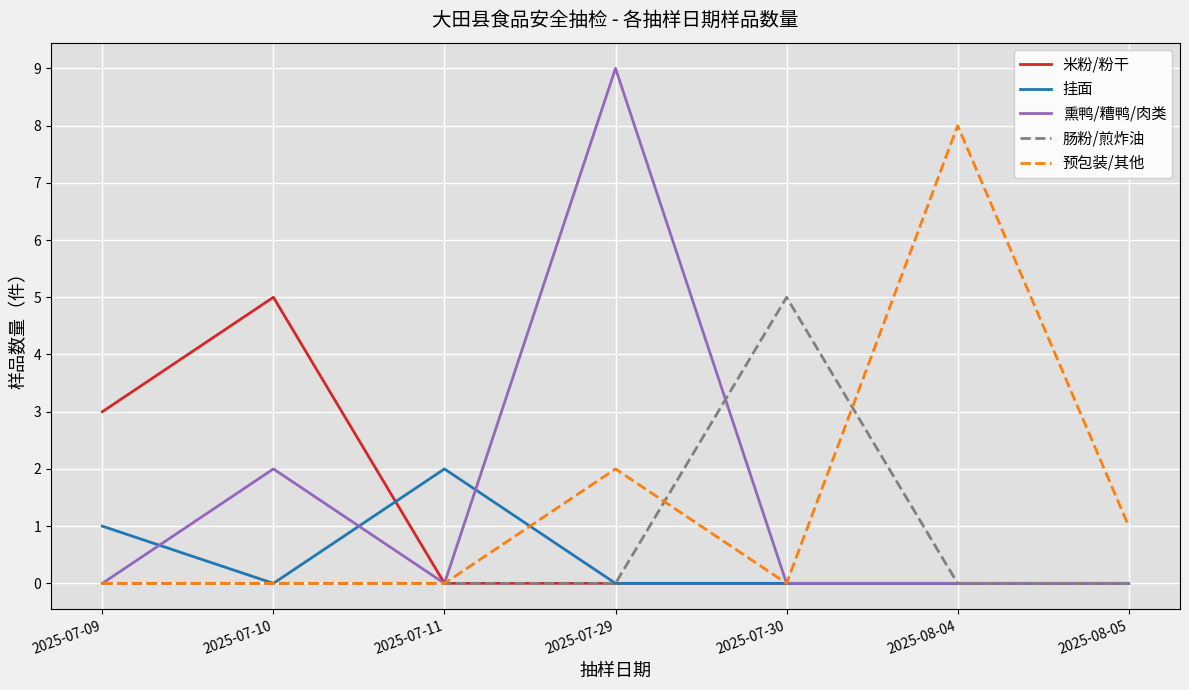

What is the sum of the 挂面 values at 2025-07-09 and 2025-08-05?

1